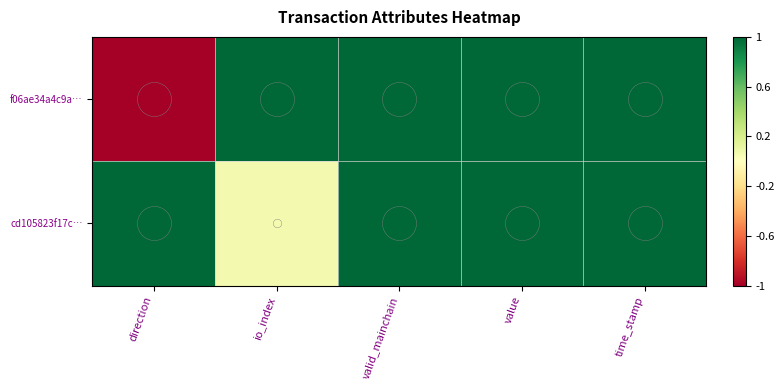

Which has a higher value, direction or io_index?

io_index